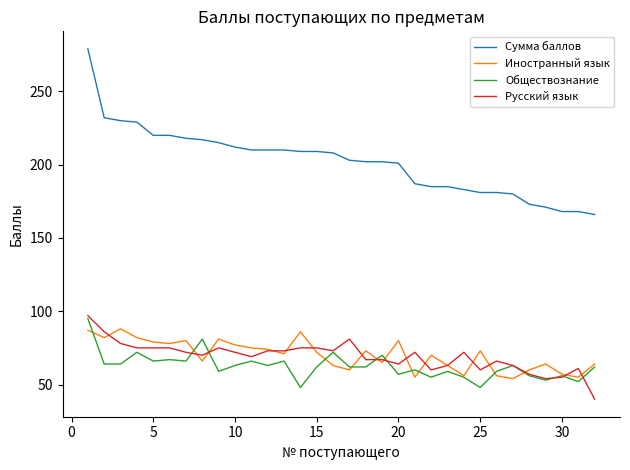

What is the minimum value shown in the chart?

40